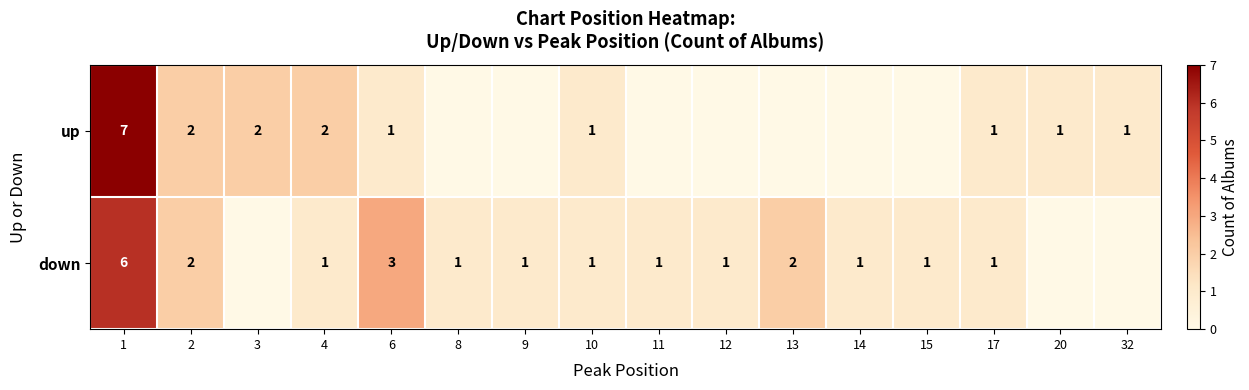

Which has a higher value, 11 or 10?

10